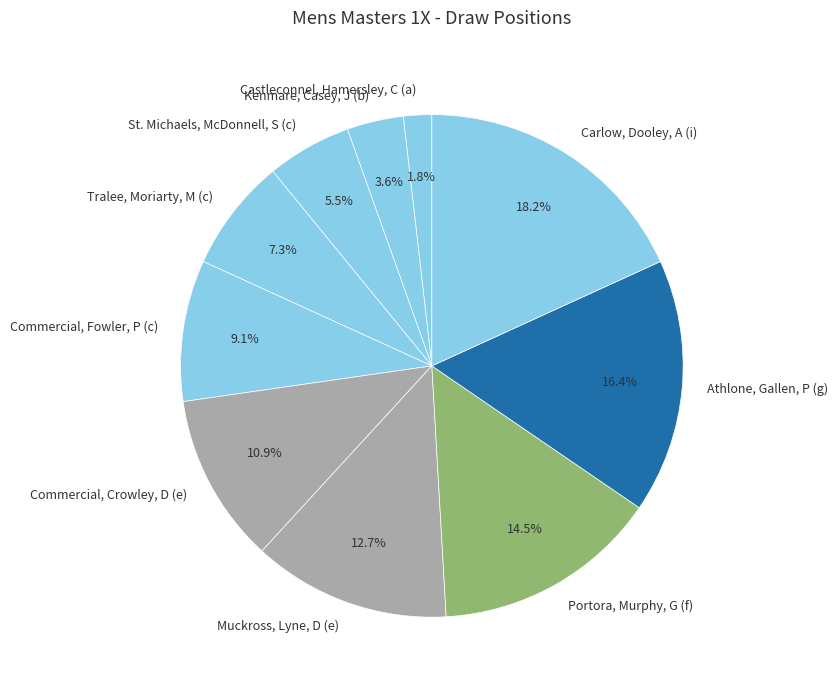

How many segments does this pie chart have?

10